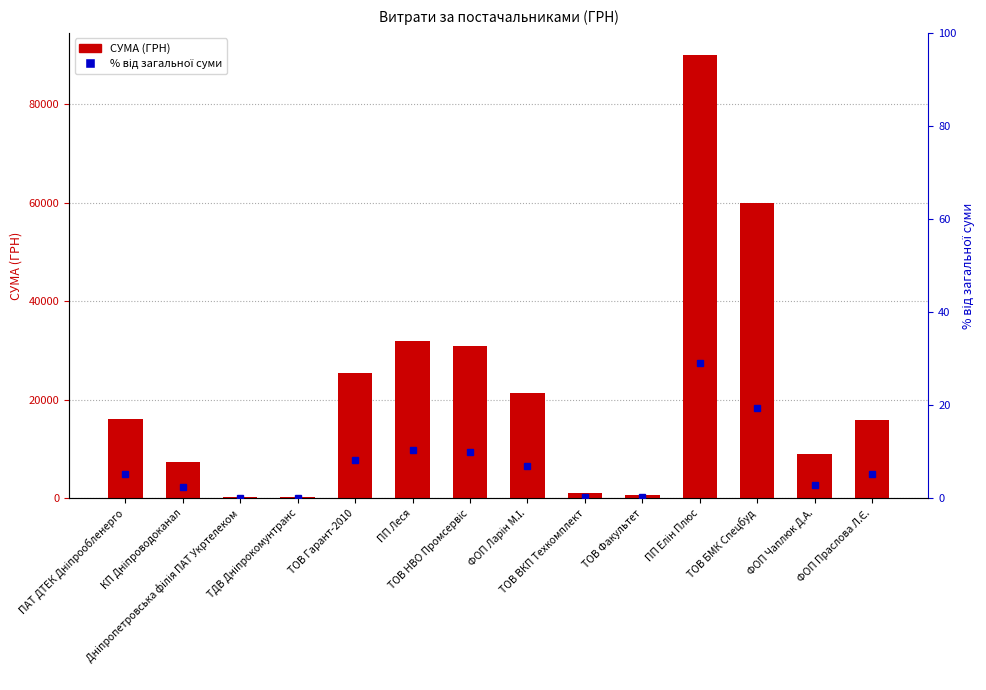

What is the label of the 1st bar from the right?

ФОП Праслова Л.Є.